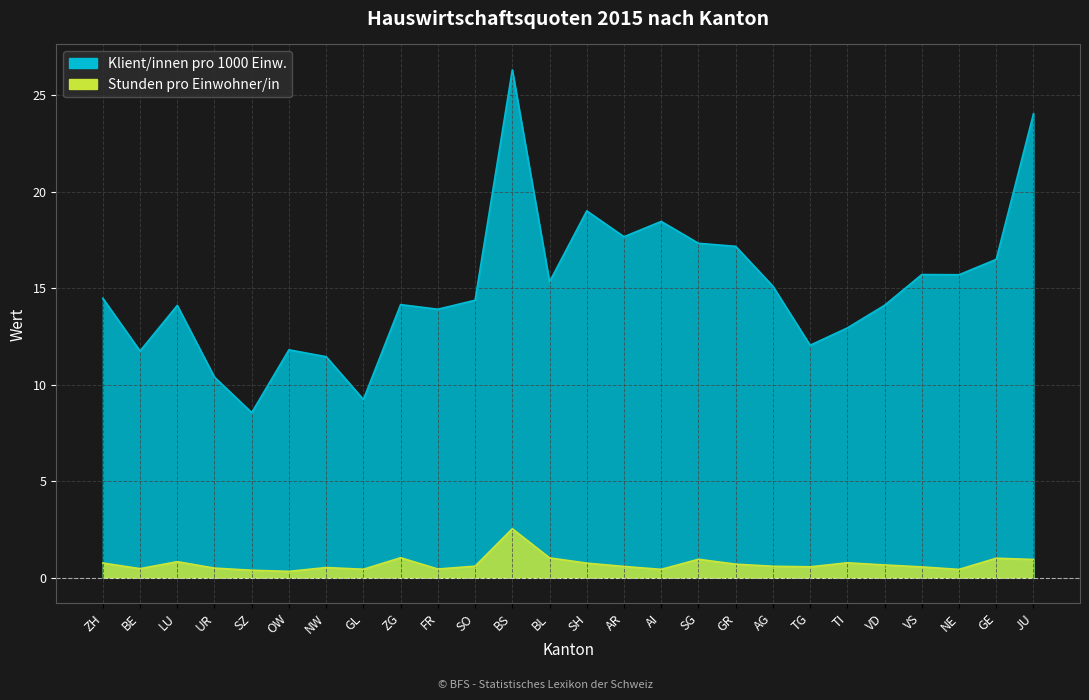

What is the sum of the Klient/innen pro 1000 Einw. values at NE and UR?

26.1